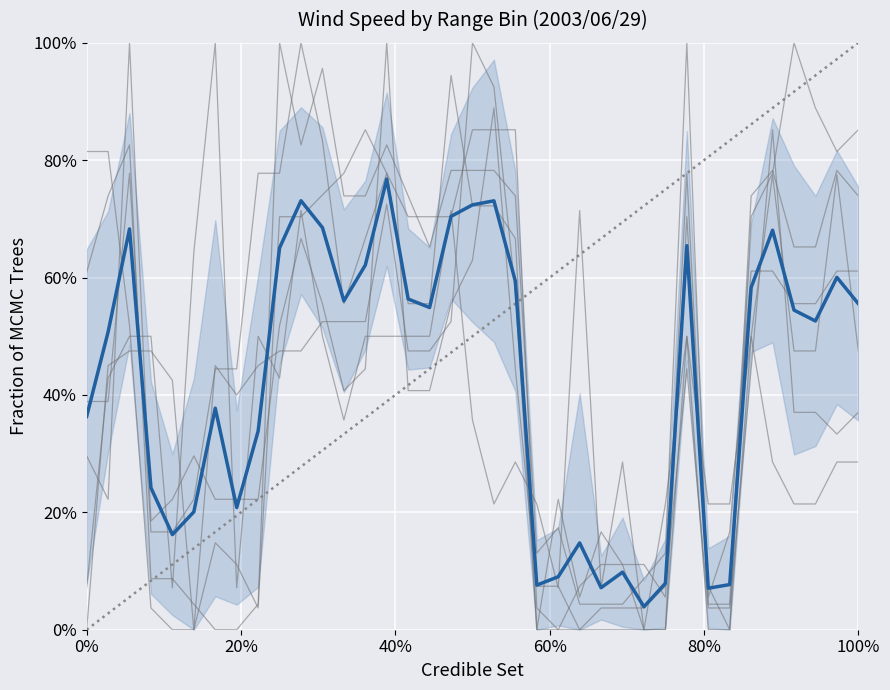

What is the value of the 31st point from the left?

0.1